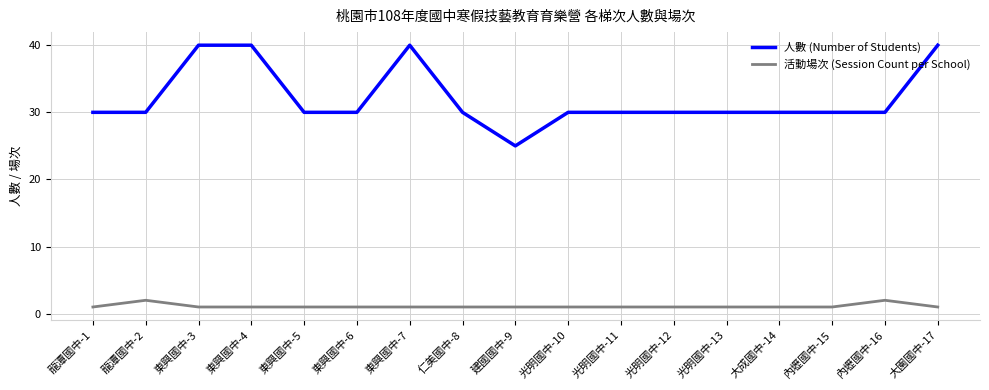

Between 龍潭國中-2 and 東興國中-7, which series saw the biggest shift?

人數 (Number of Students)